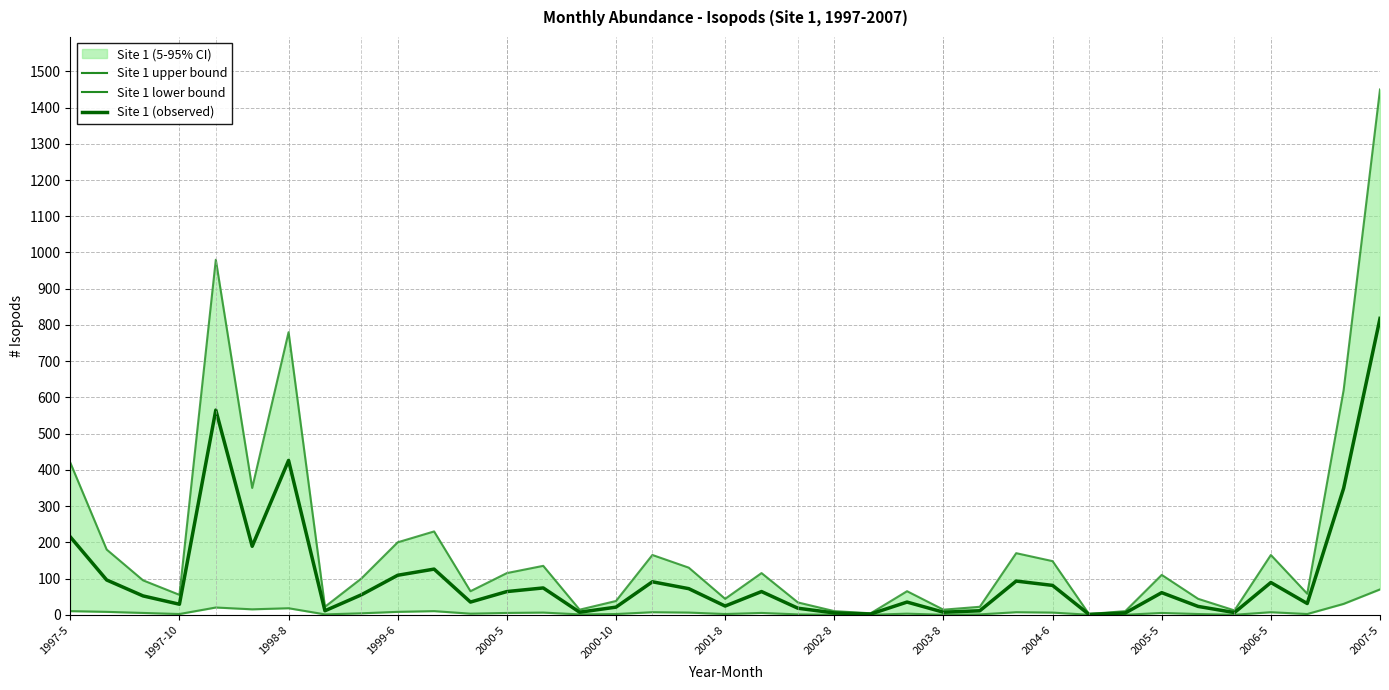

The value of Site 1 upper bound at 2001-8 is 44. True or false?

True